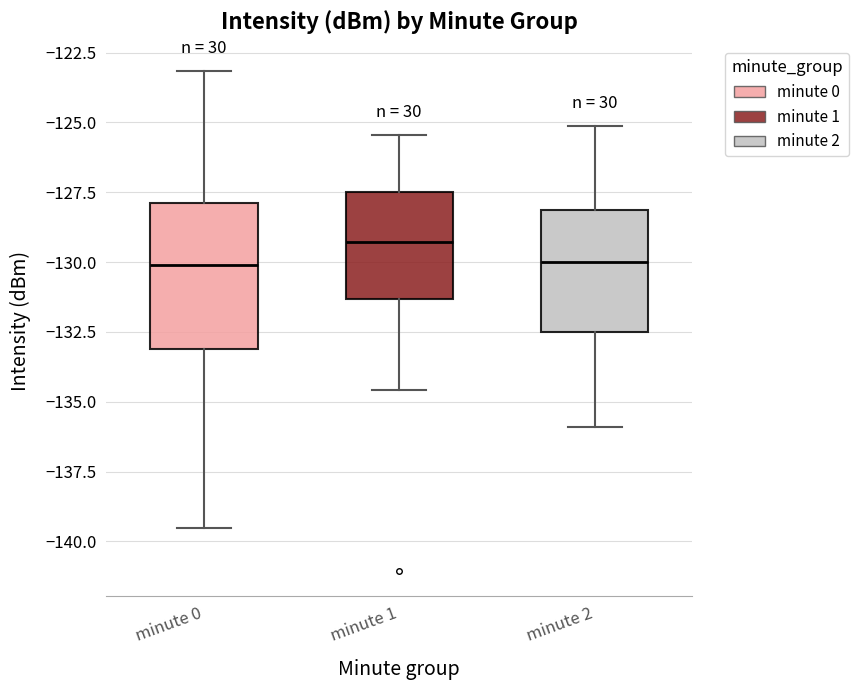

Which box has the highest median line?

minute 1